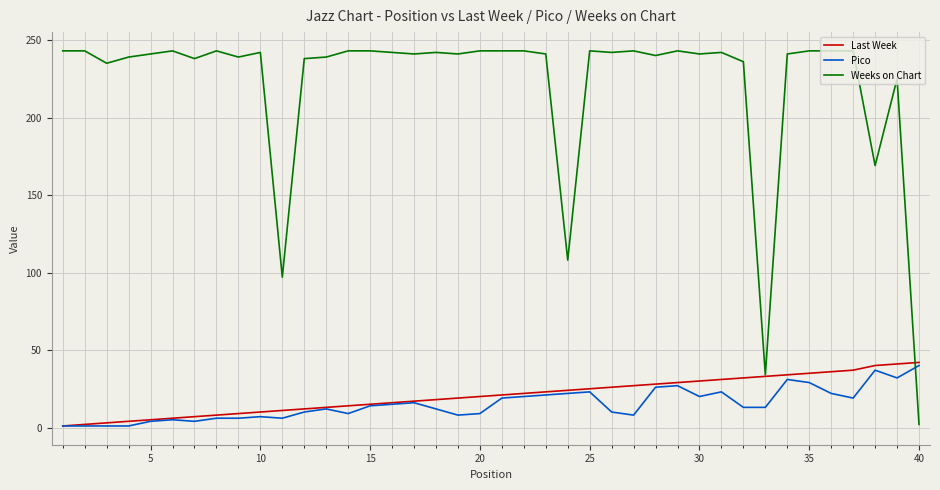

Which series has the largest total across all categories?

Weeks on Chart